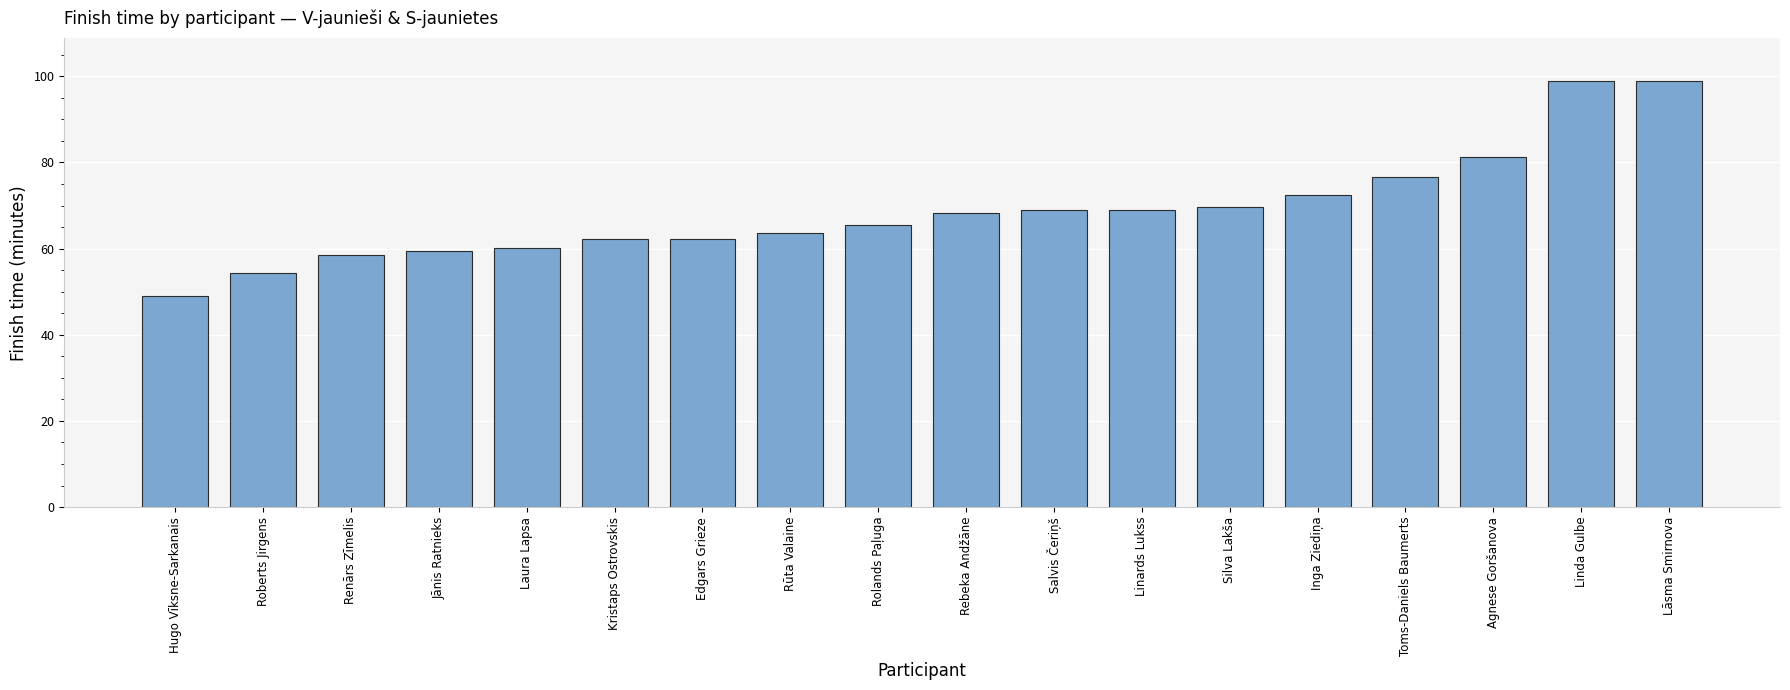

Does the chart contain any negative values?

No